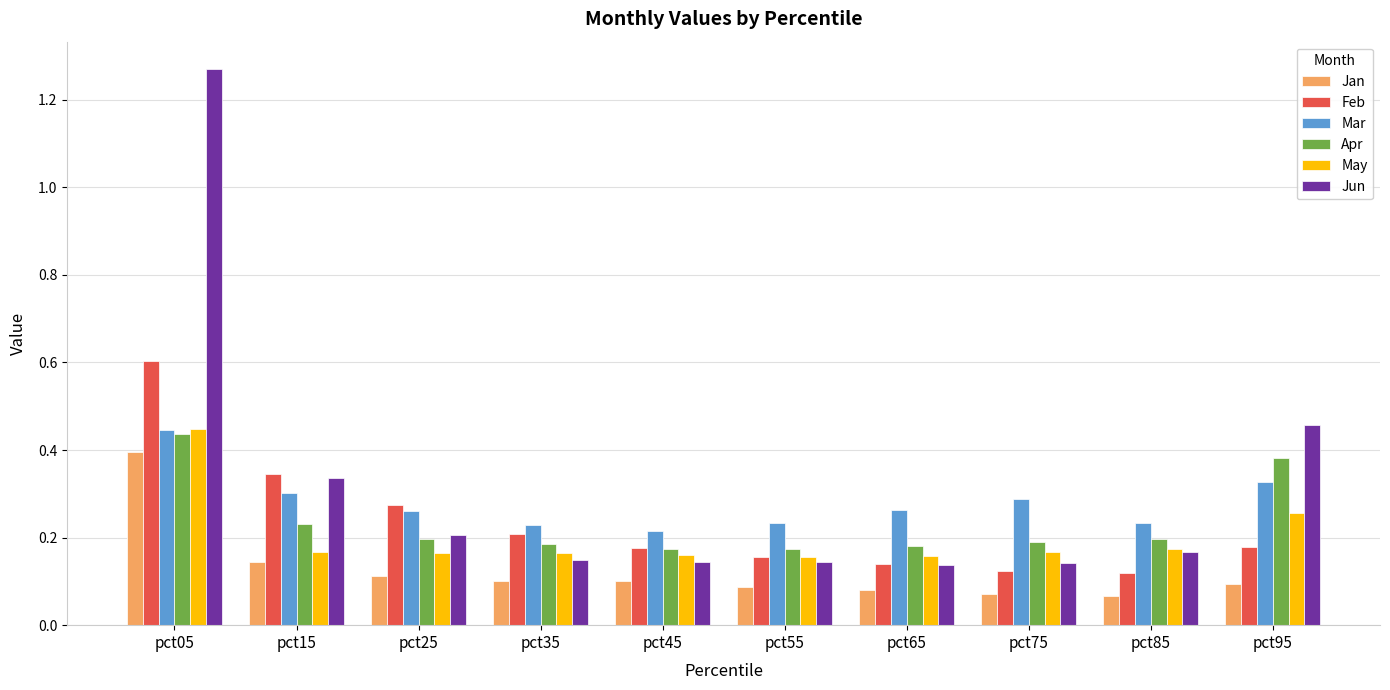

Which series has the largest total across all categories?

Jun